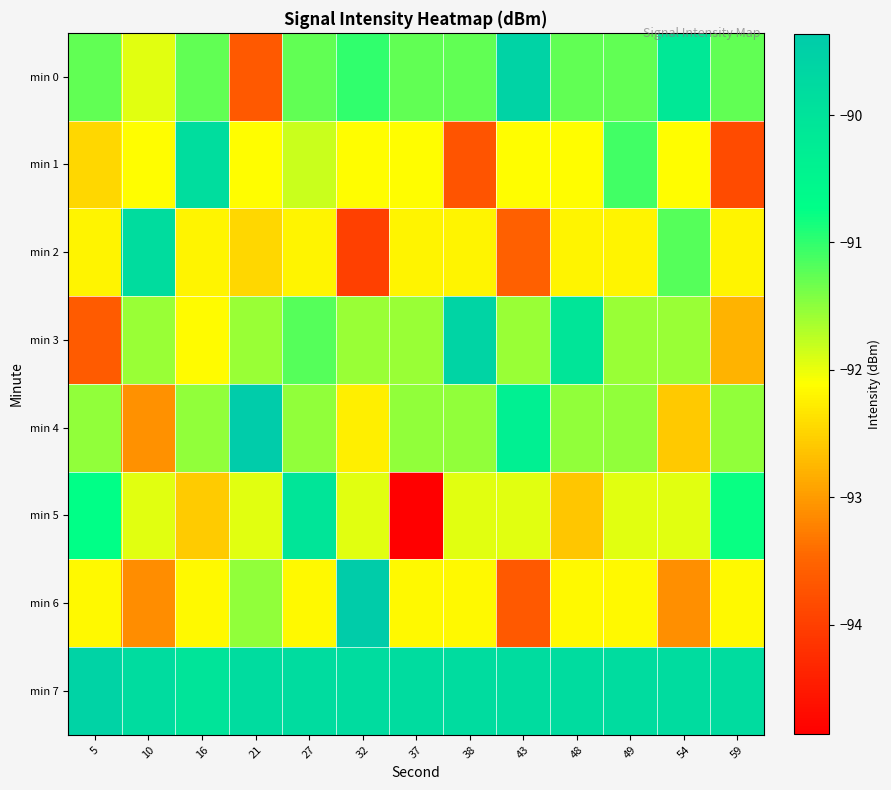

Reading left to right, extract all data points from this chart.

min 0: 5=-91.3	10=-91.9	16=-91.3	21=-93.6	27=-91.3	32=-91.0	37=-91.3	38=-91.3	43=-89.6	48=-91.3	49=-91.3	54=-90.2	59=-91.3
min 1: 5=-92.5	10=-92.1	16=-89.8	21=-92.1	27=-91.8	32=-92.1	37=-92.1	38=-93.7	43=-92.1	48=-92.1	49=-91.1	54=-92.1	59=-93.8
min 2: 5=-92.2	10=-89.8	16=-92.2	21=-92.5	27=-92.2	32=-94.0	37=-92.2	38=-92.2	43=-93.6	48=-92.2	49=-92.2	54=-91.2	59=-92.2
min 3: 5=-93.6	10=-91.6	16=-92.1	21=-91.6	27=-91.2	32=-91.6	37=-91.6	38=-89.6	43=-91.6	48=-90.1	49=-91.6	54=-91.6	59=-92.8
min 4: 5=-91.5	10=-93.1	16=-91.5	21=-89.4	27=-91.5	32=-92.3	37=-91.5	38=-91.5	43=-90.3	48=-91.5	49=-91.5	54=-92.6	59=-91.5
min 5: 5=-90.8	10=-91.9	16=-92.6	21=-91.9	27=-90.0	32=-91.9	37=-94.9	38=-91.9	43=-91.9	48=-92.6	49=-91.9	54=-91.9	59=-90.8
min 6: 5=-92.2	10=-93.1	16=-92.2	21=-91.5	27=-92.2	32=-89.4	37=-92.2	38=-92.2	43=-93.7	48=-92.2	49=-92.2	54=-93.1	59=-92.2
min 7: 5=-89.6	10=-89.8	16=-90.0	21=-89.8	27=-89.8	32=-89.8	37=-89.8	38=-89.8	43=-89.8	48=-89.8	49=-89.8	54=-89.8	59=-89.8